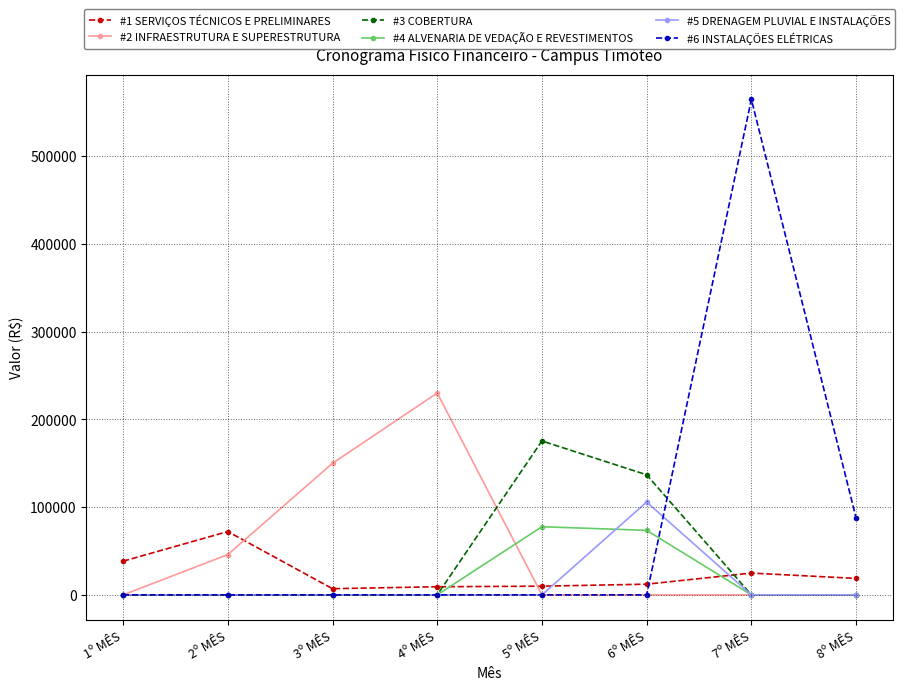

At which category is the sum across all series the highest?

7º MÊS